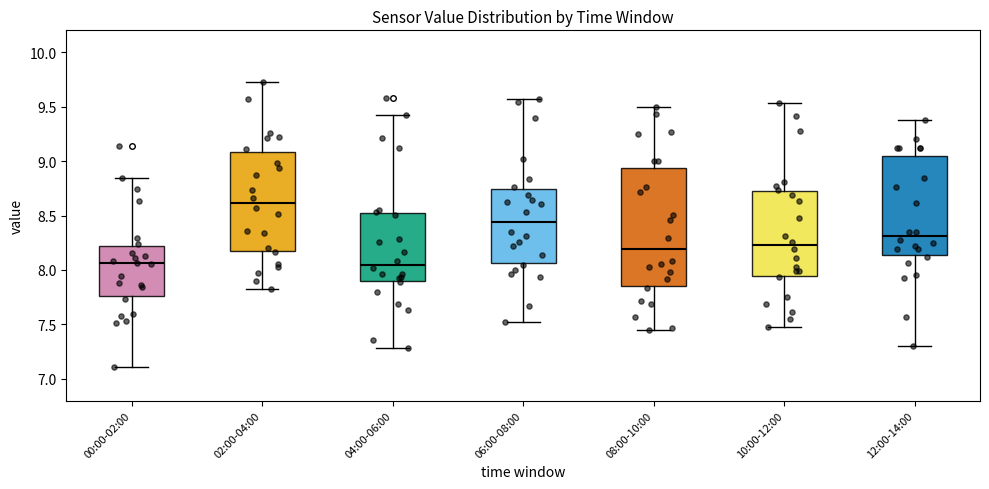

Where does the median line of the box for 00:00-02:00 sit on the y-axis? The values are not printed on the chart, so give them approximately, as read against the axis.

8.05